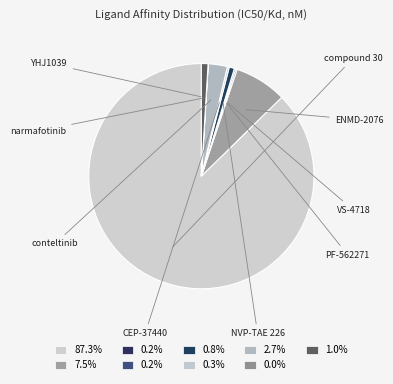

Count the number of slices in the pie.

9